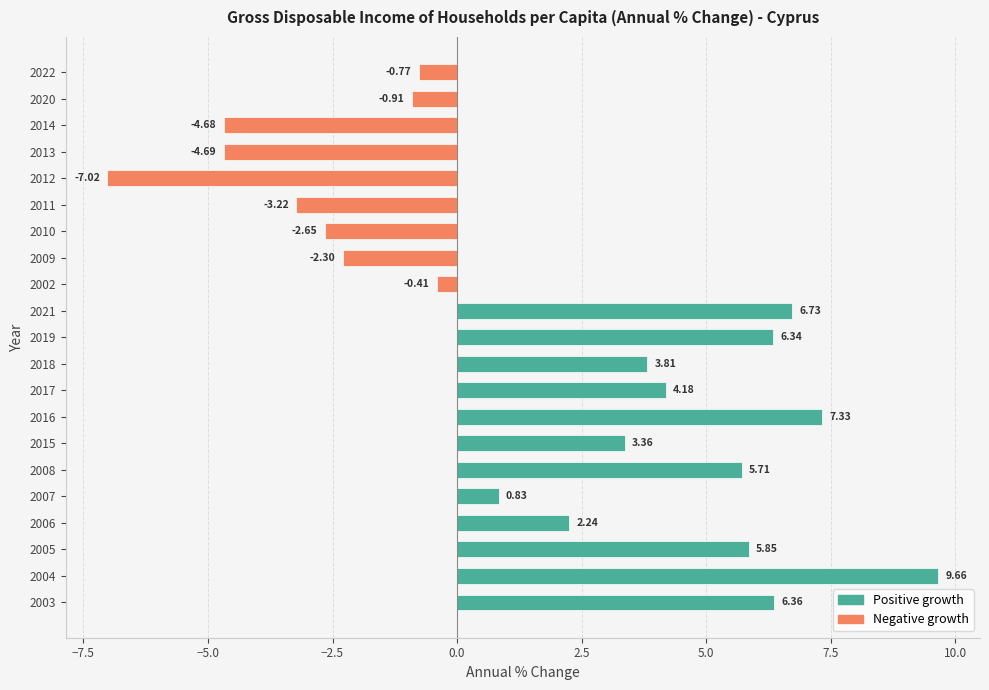

What is the sum of all values?

35.8